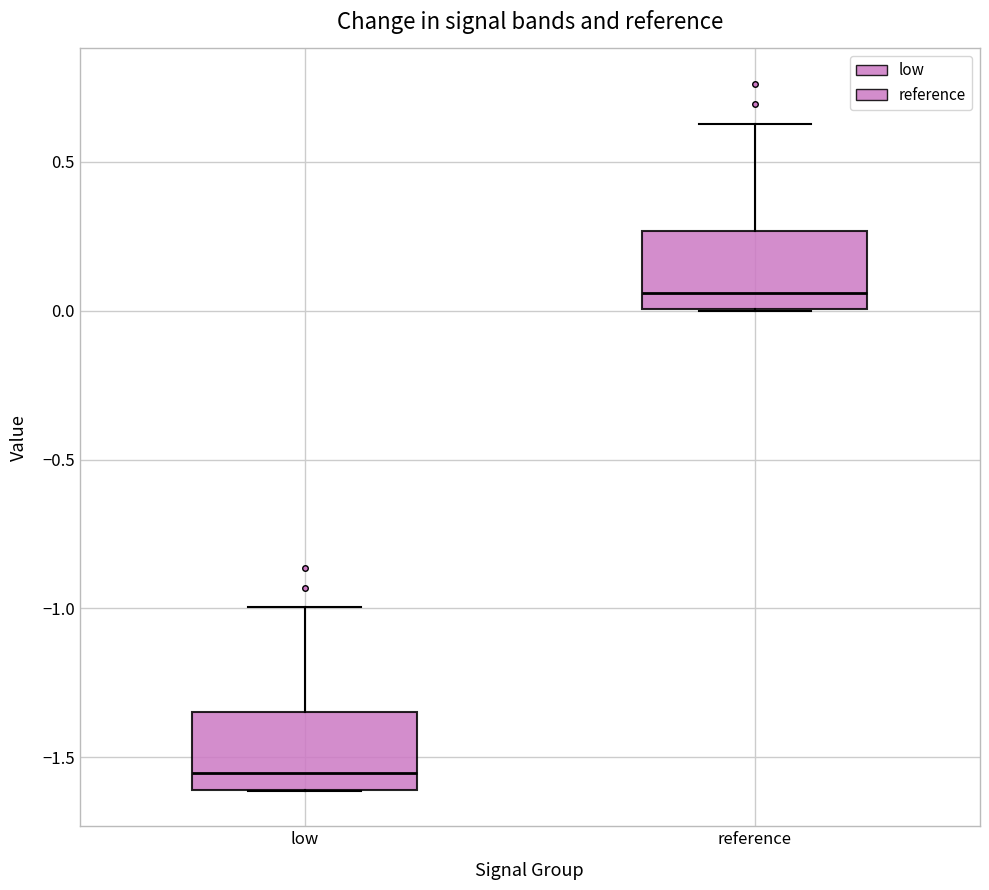

Where does the upper whisker of the box for reference end on the y-axis? The values are not printed on the chart, so give them approximately, as read against the axis.

0.65